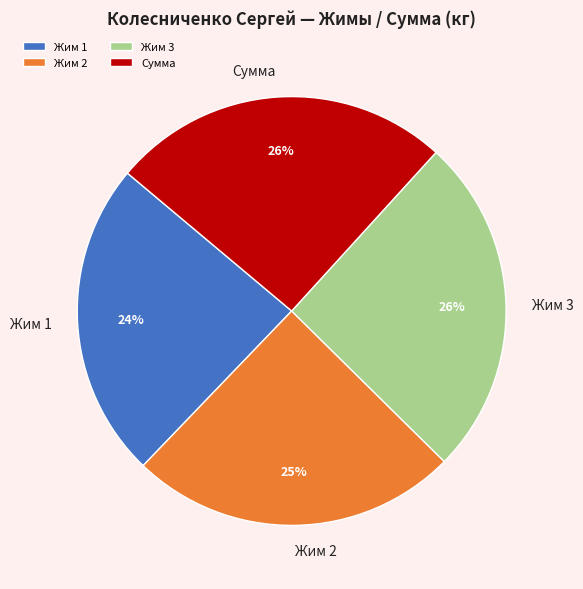

Which slice is the smallest?

Жим 1